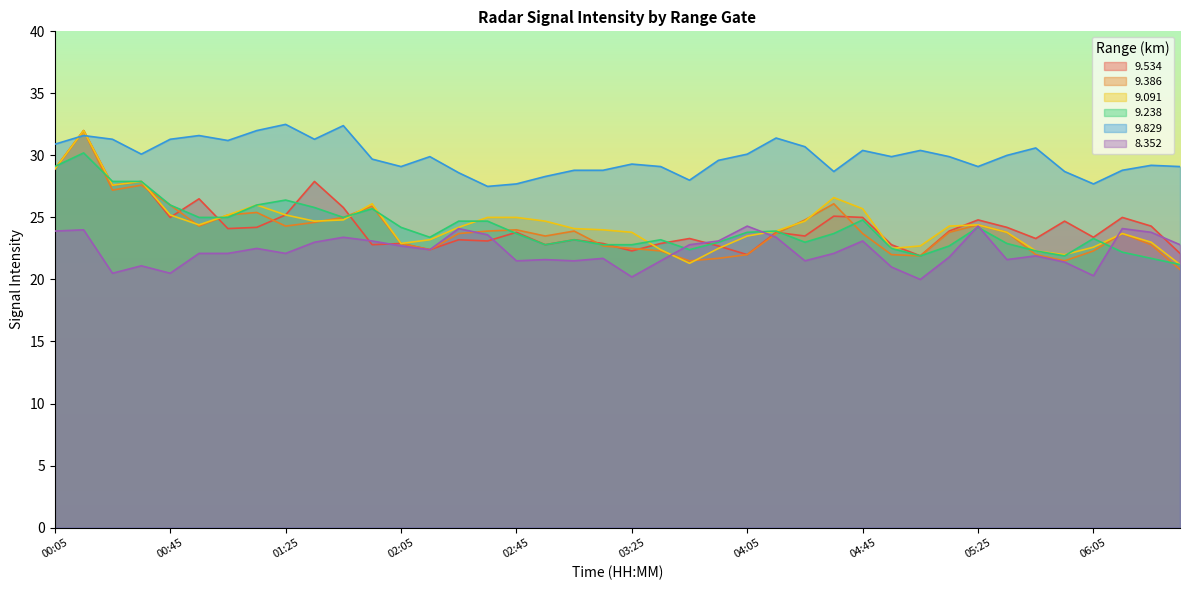

What is the sum of all 9.238 values?

966.9